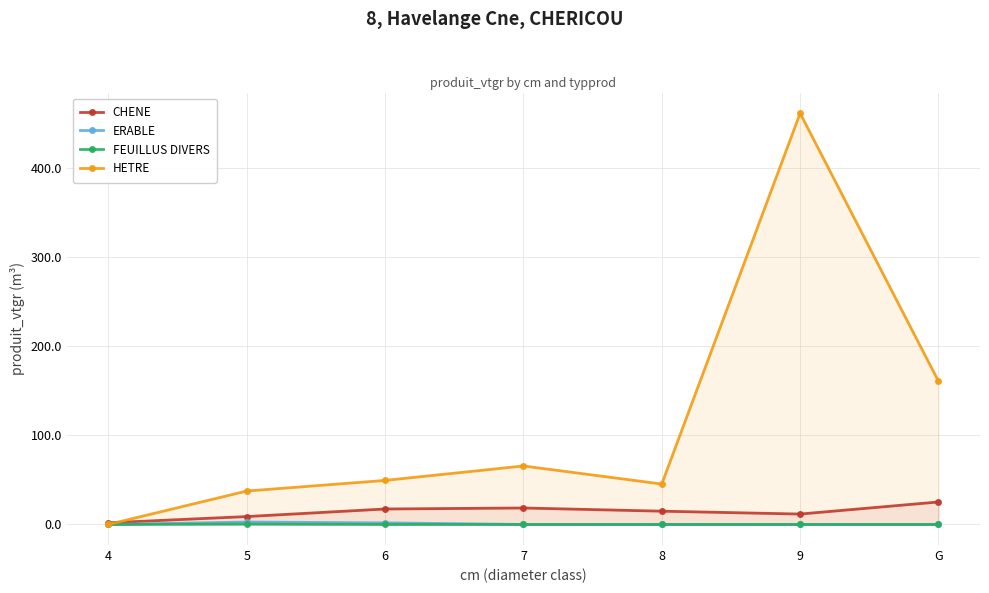

At which category does the chart reach its peak across all series?

9